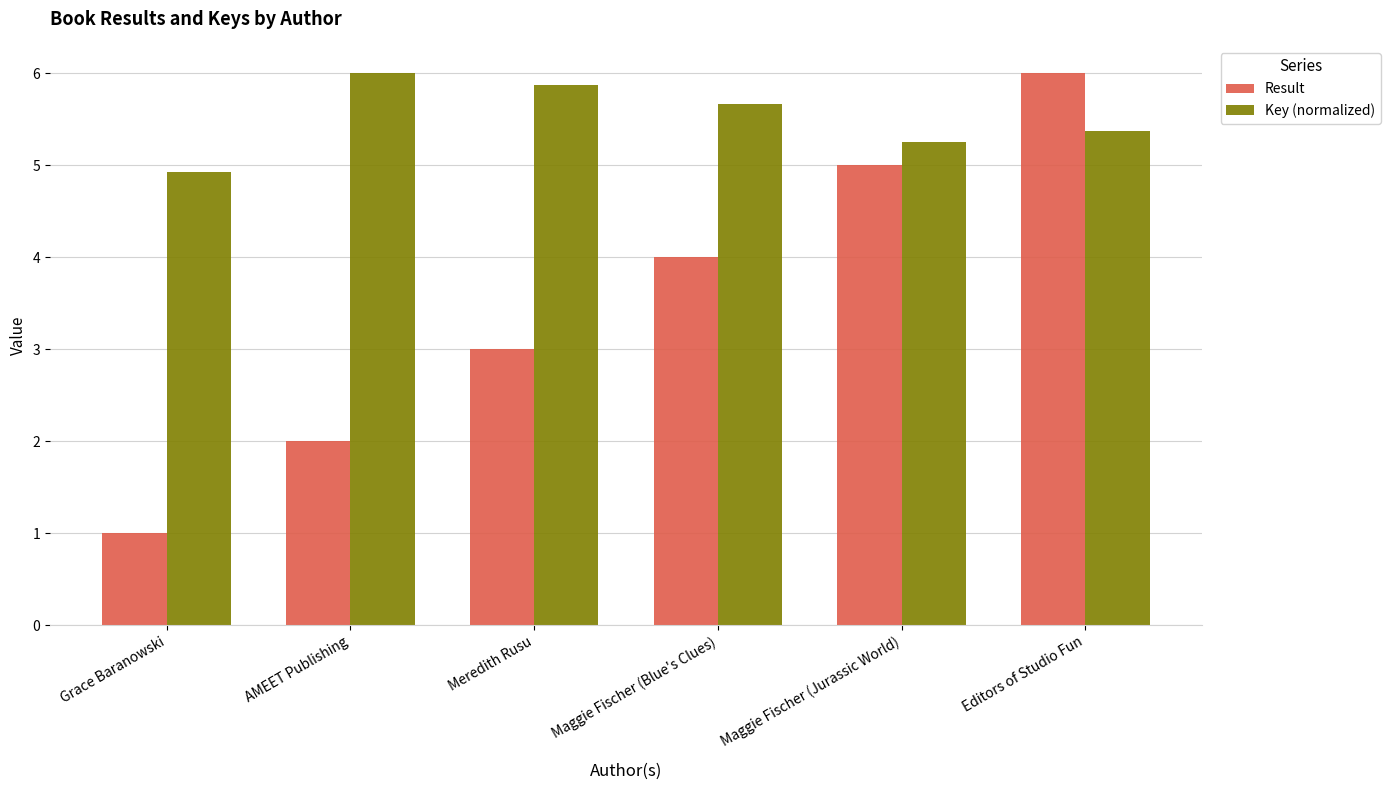

What is the sum of all Result values?

21.0